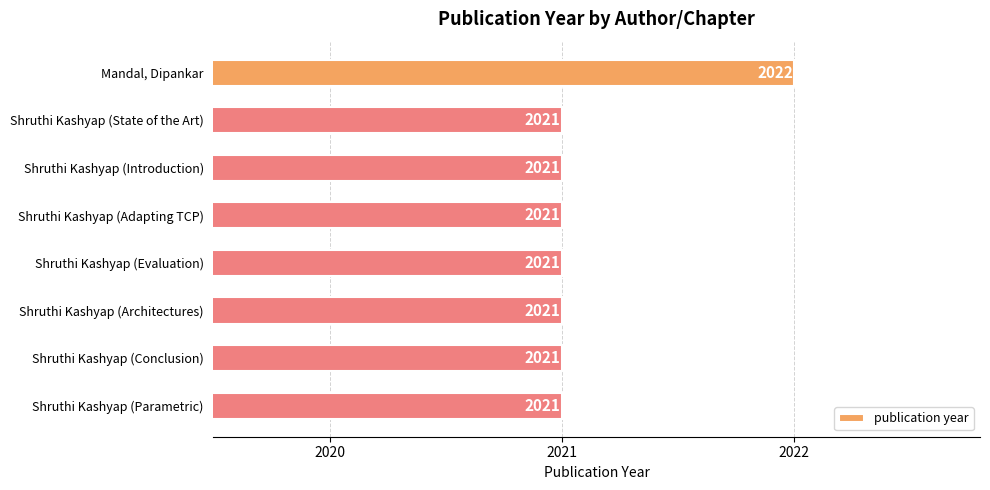

Reading top to bottom, list all the values displayed in this chart.

Mandal, Dipankar=2022	Shruthi Kashyap (State of the Art)=2021	Shruthi Kashyap (Introduction)=2021	Shruthi Kashyap (Adapting TCP)=2021	Shruthi Kashyap (Evaluation)=2021	Shruthi Kashyap (Architectures)=2021	Shruthi Kashyap (Conclusion)=2021	Shruthi Kashyap (Parametric)=2021